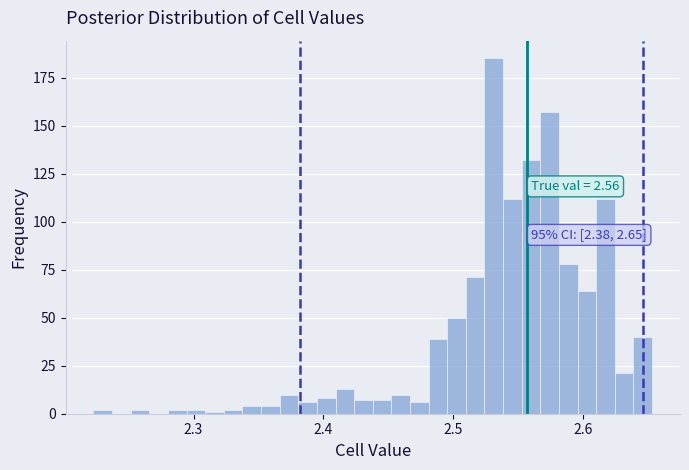

Around what value on the x-axis is the tallest bar? Give the approximate position of its centre, as read against the axis.

2.53